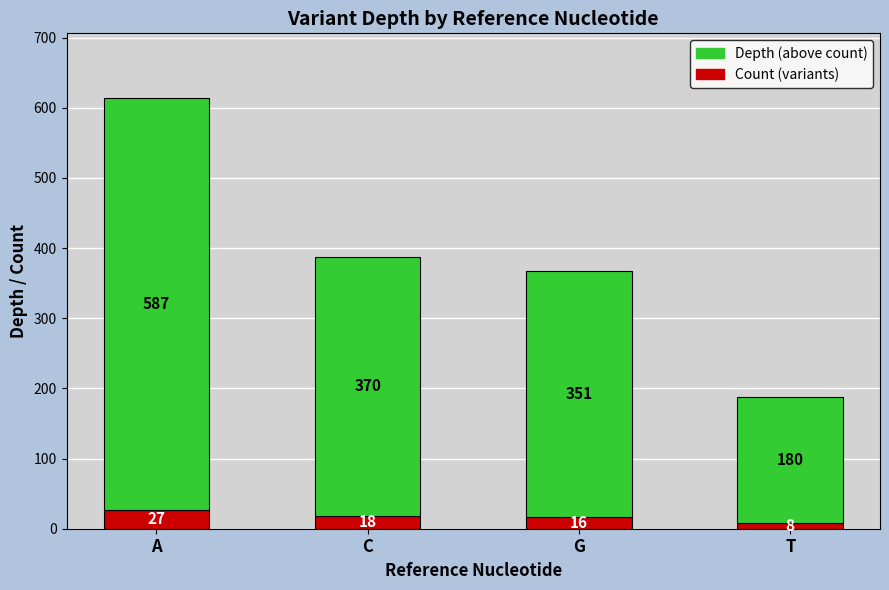

Reading right to left, what are the values for Count (variants)?

T=8	G=16	C=18	A=27